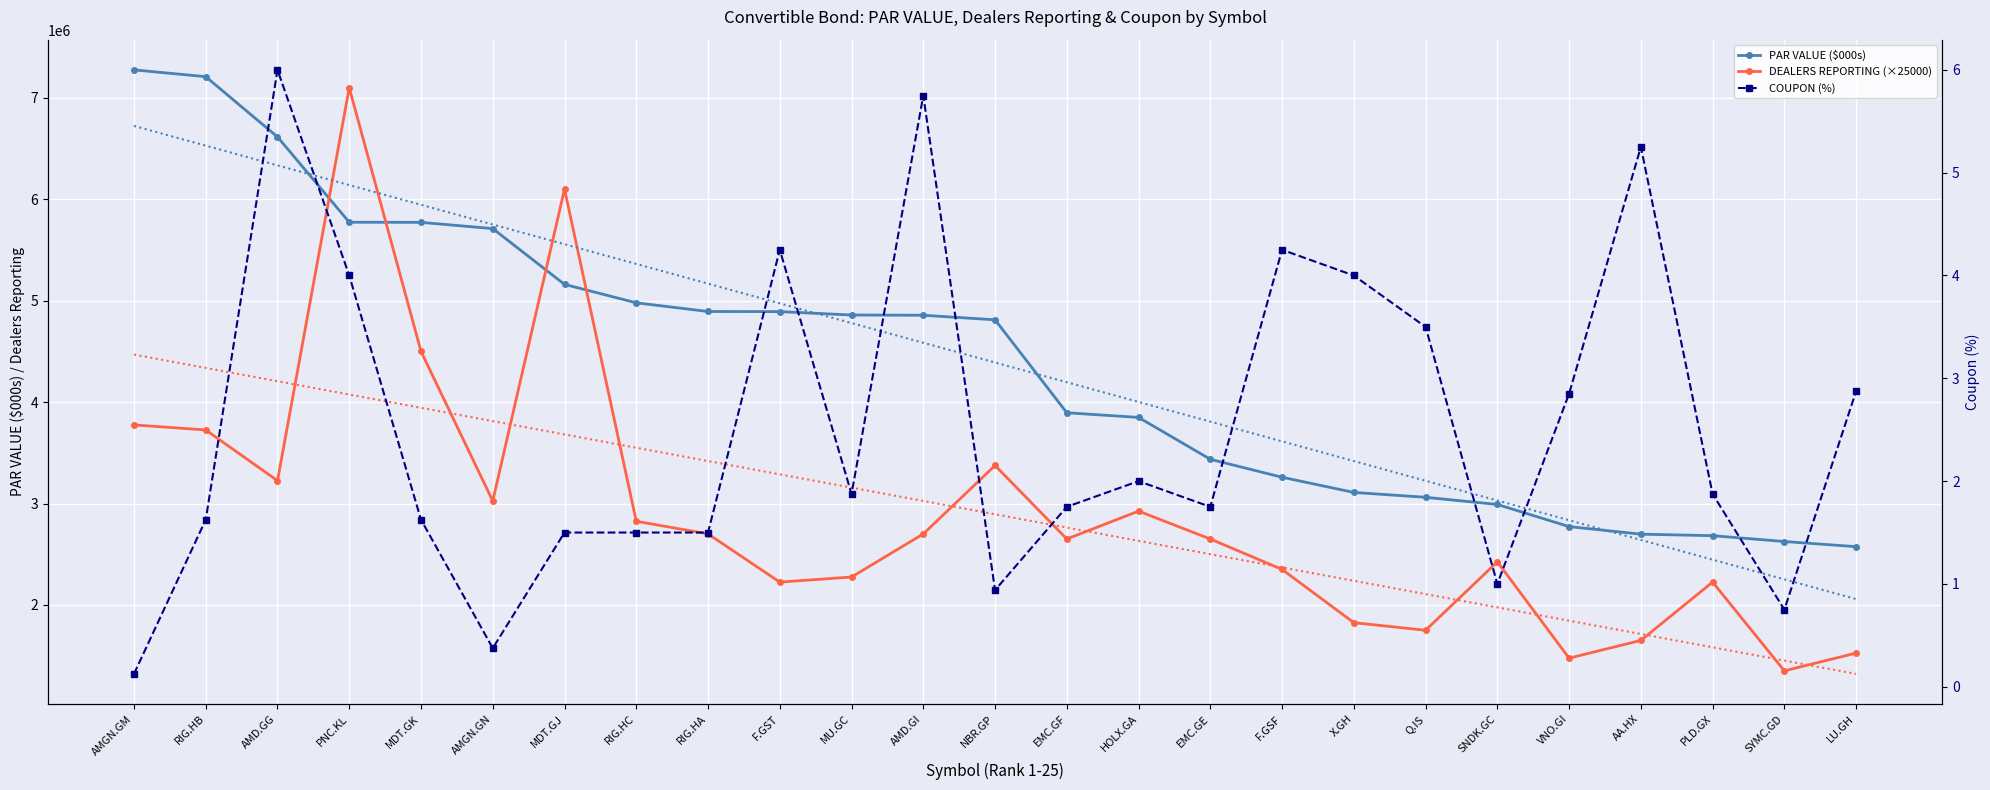

True or false: COUPON (%) has more than 1 points higher than both neighbors.

True